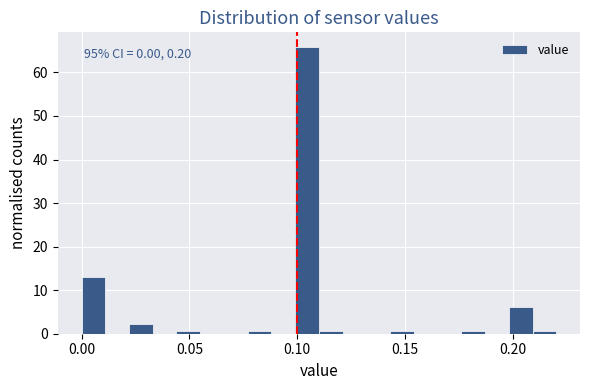

Read against the x-axis, roughly where is the centre of the tallest bar?

0.105